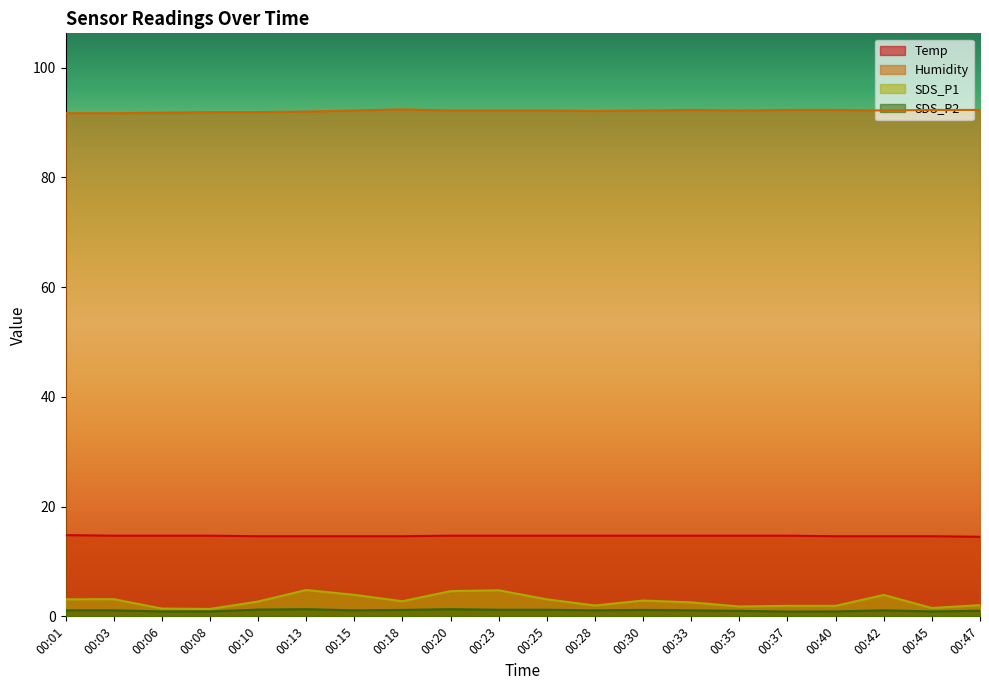

What is the smallest value displayed?

0.9